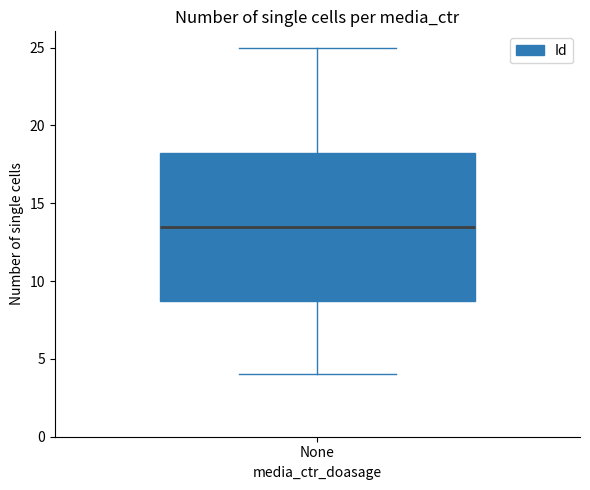

Transcribe this box plot: give where the median line is, the range the box spans, and where the two whiskers end, as read against the y-axis. The values are not printed on the chart, so give them approximately, as read against the axis.

median 13.5, box 9.0 to 18.5, whiskers 4.0 to 25.0